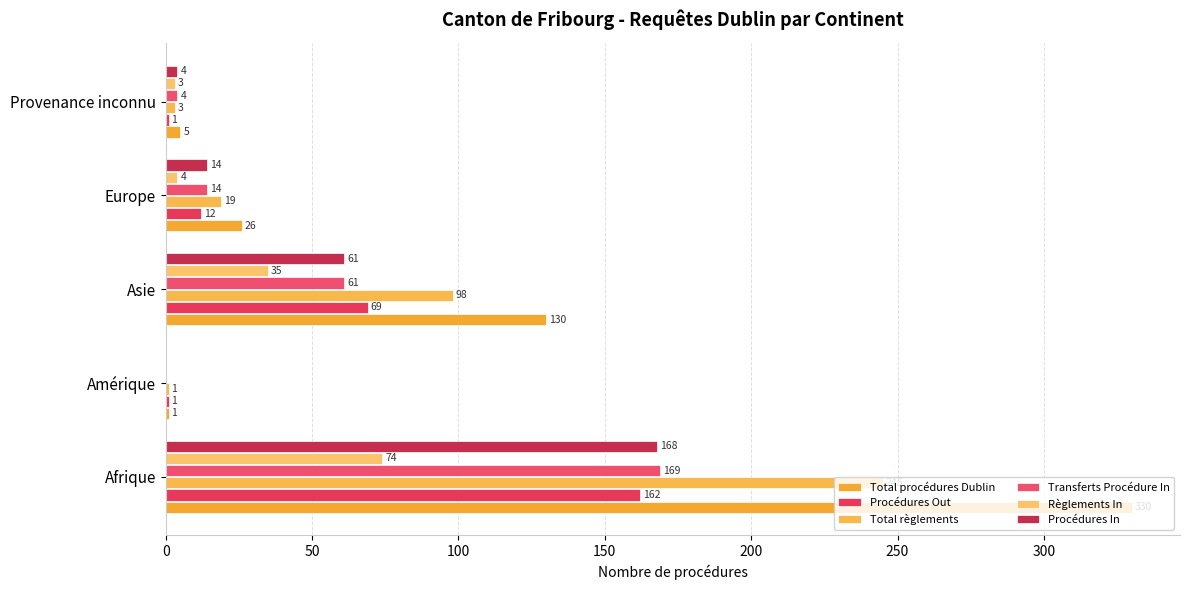

Reading right to left, what are all the values shown in this chart?

Total procédures Dublin: 5	26	130	1	330
Procédures Out: 1	12	69	1	162
Total règlements: 3	19	98	1	245
Transferts Procédure In: 4	14	61	0	169
Règlements In: 3	4	35	0	74
Procédures In: 4	14	61	0	168